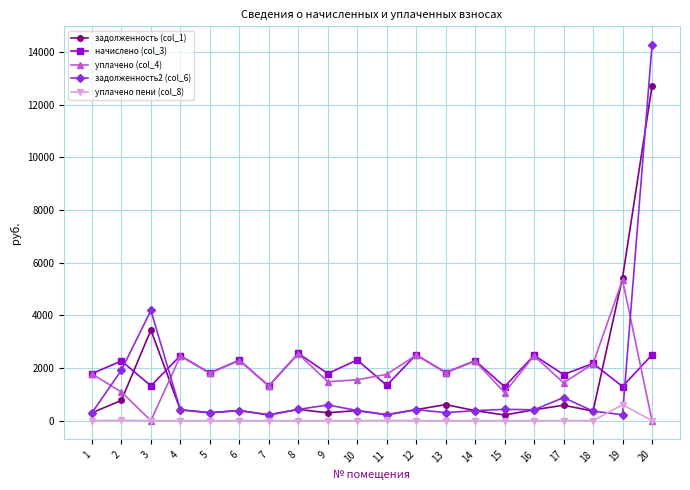

Which series changed the most between 5 and 7?

начислено (col_3)